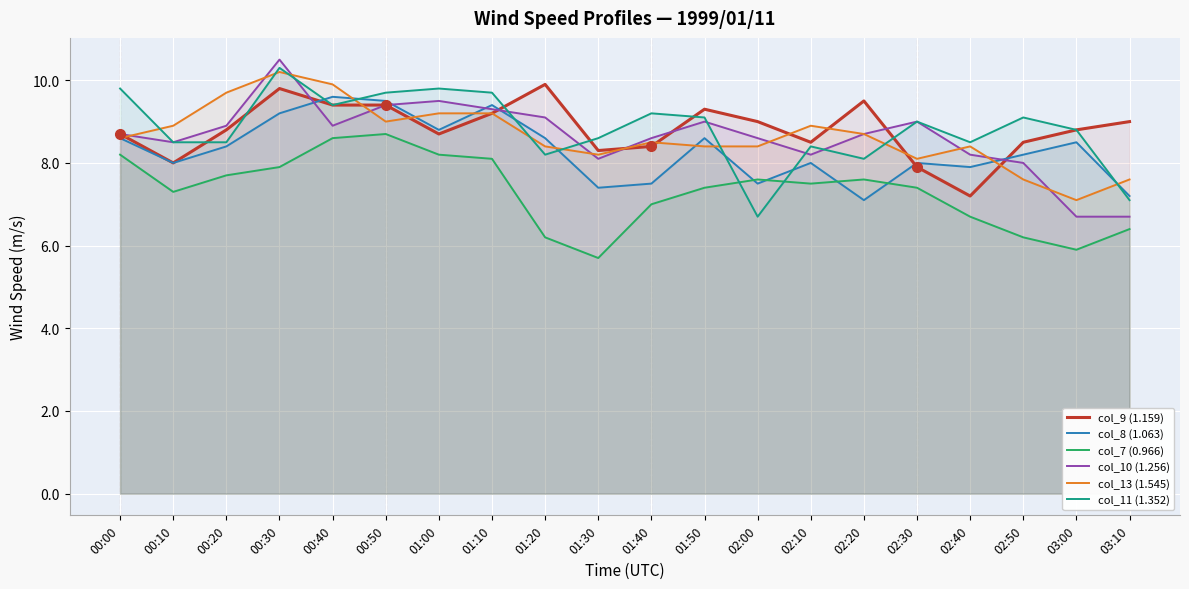

List the series in order of their peak value, highest first.

col_10 (1.256), col_11 (1.352), col_13 (1.545), col_9 (1.159), col_8 (1.063), col_7 (0.966)